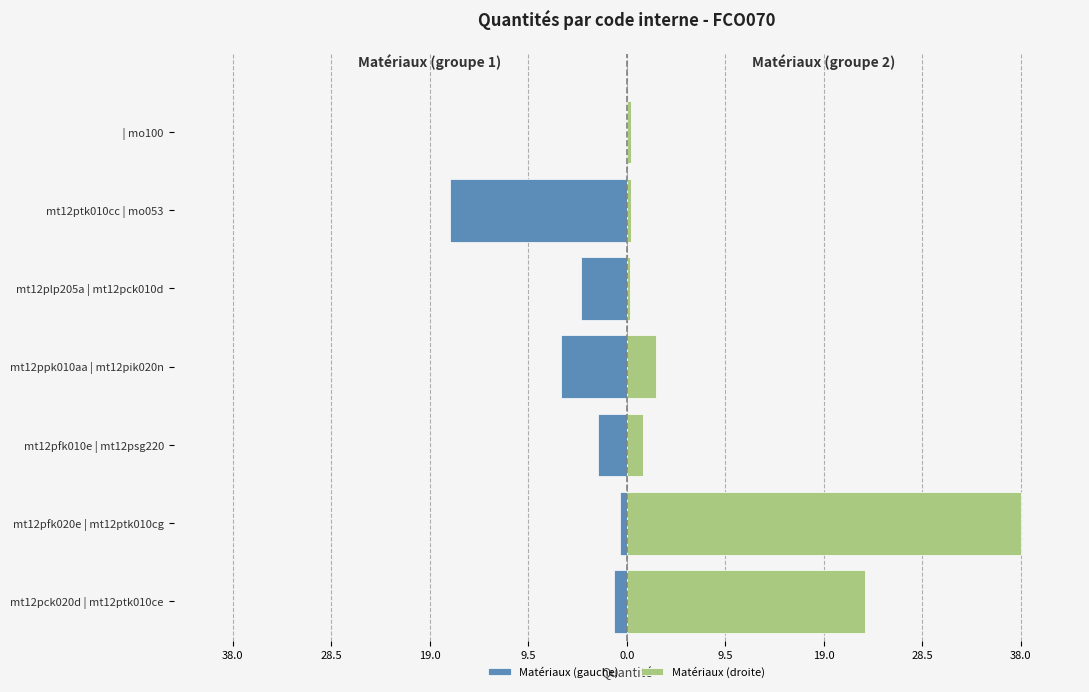

How many values in Matériaux (gauche) are below zero?

6